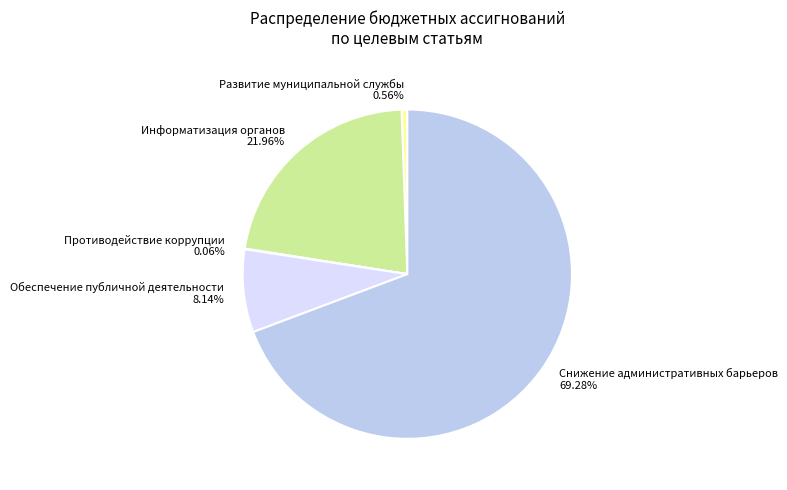

To the nearest percent, what percentage of the pie is Обеспечение публичной деятельности?

8%